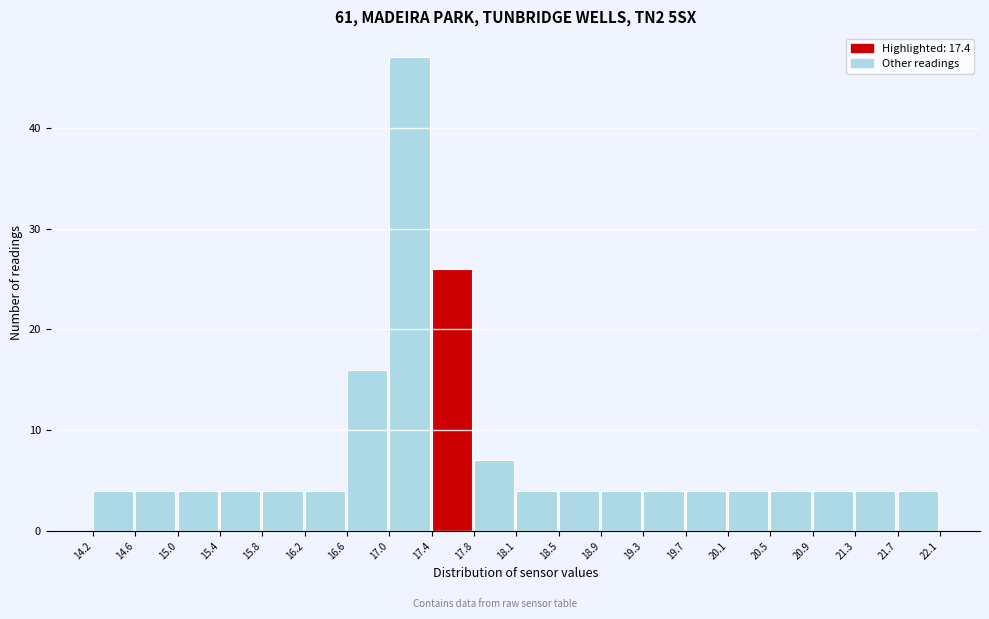

What is the height of the bar covering 18.9 to 19.3 on the x-axis? The values are not printed on the chart, so give them approximately, as read against the axis.

4